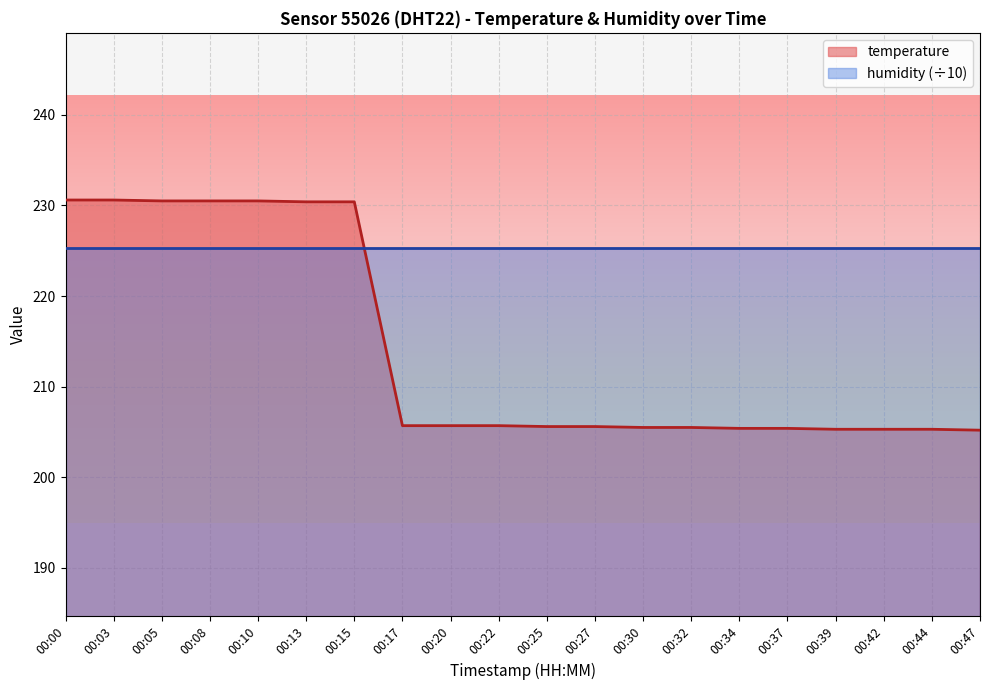

What value does the data have at 00:20?

205.7